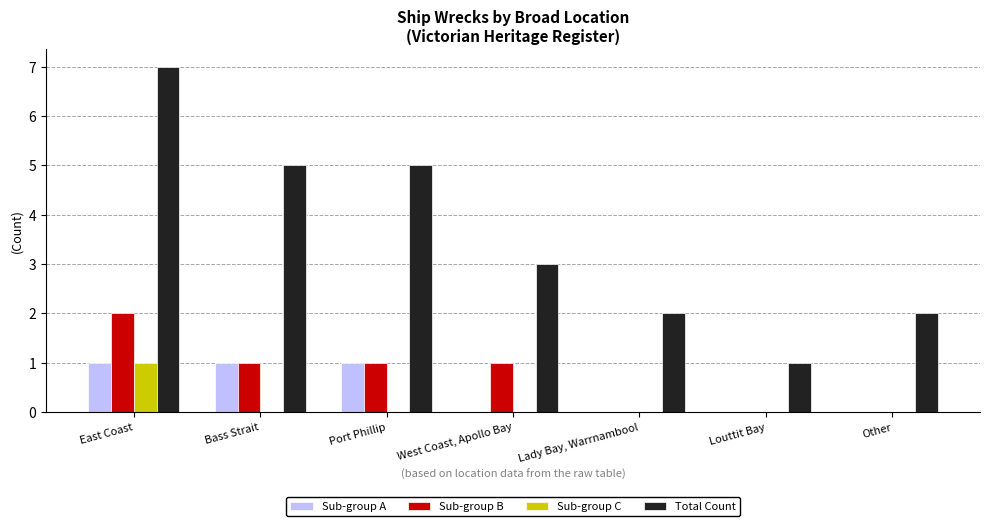

At which label does Total Count reach its peak?

East Coast